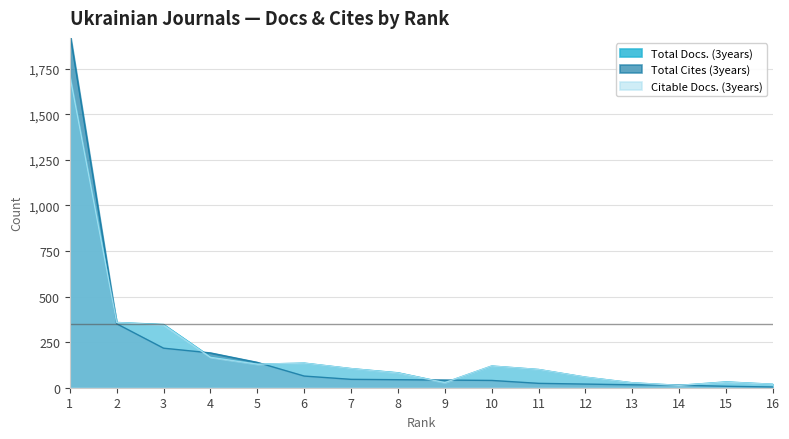

Is it true that Total Docs. (3years) equals 1714 at 1?

True